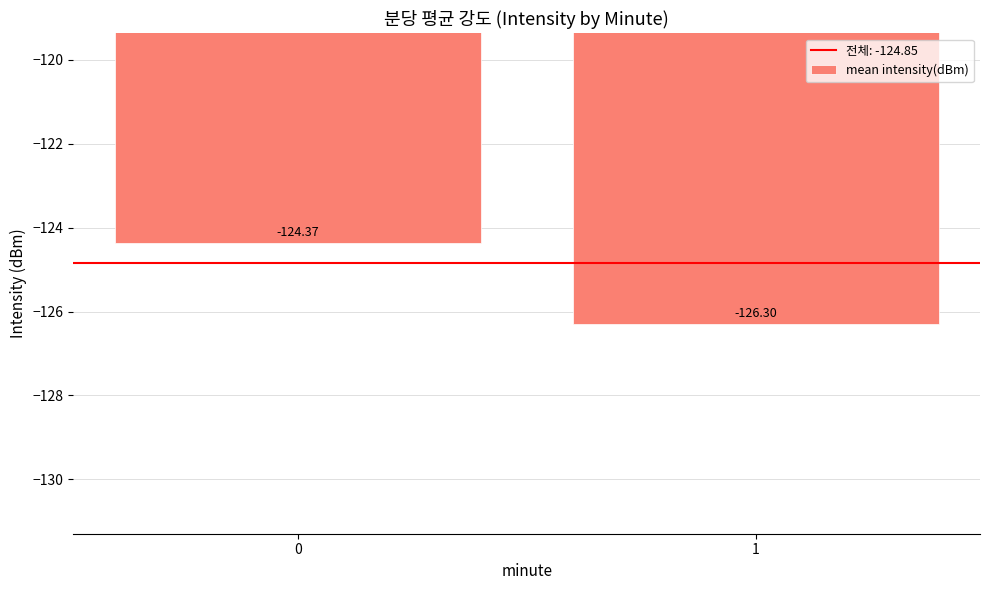

What is the difference between the maximum and minimum values?

1.9